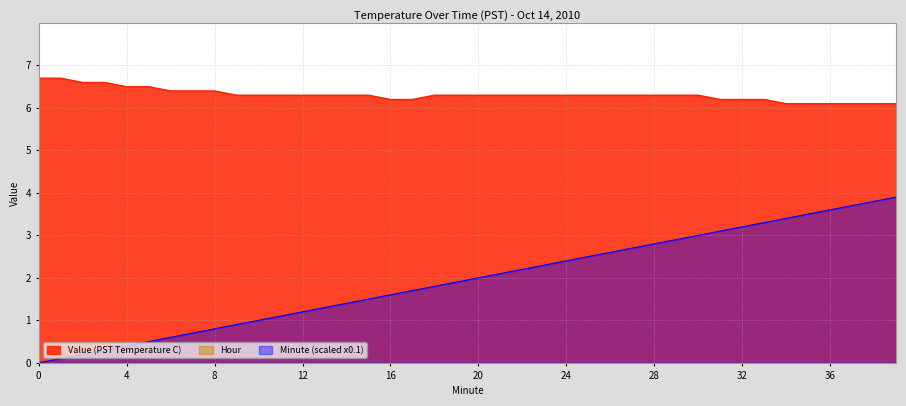

Which series has the largest total across all categories?

Value (PST Temperature C)